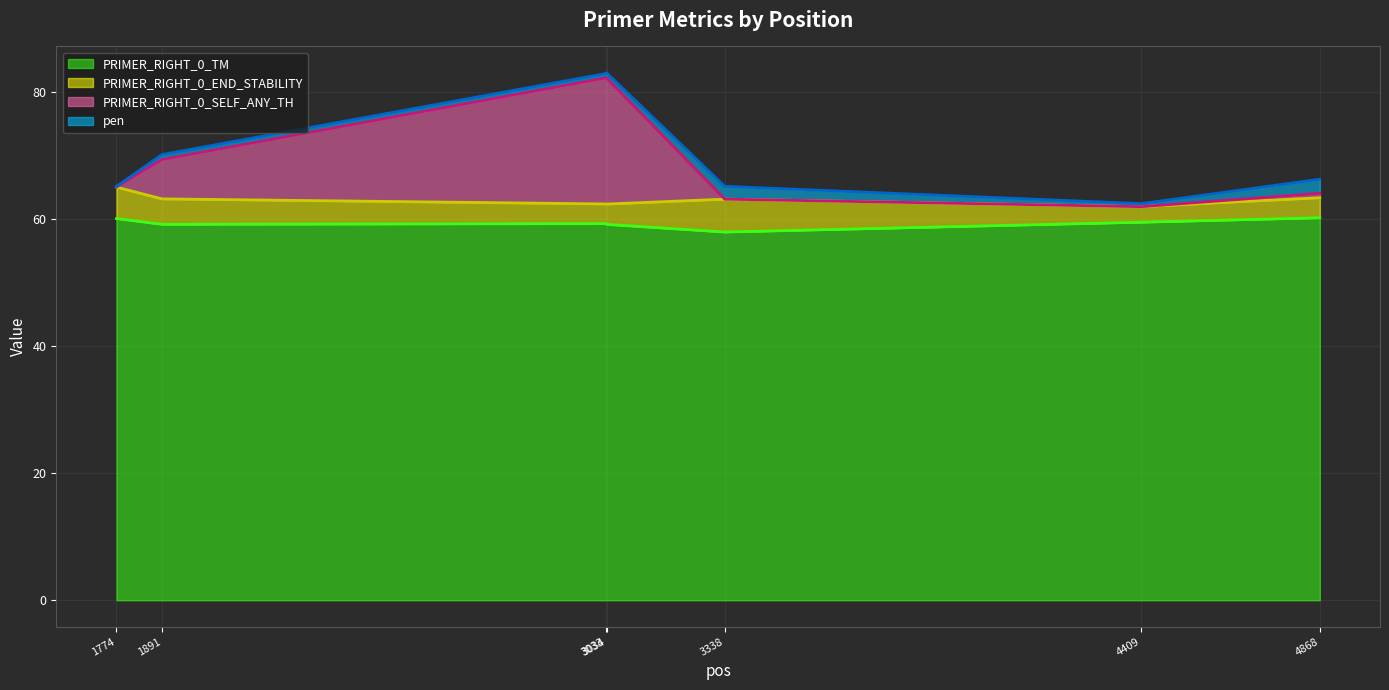

Which series changed the most between 1891 and 3338?

PRIMER_RIGHT_0_SELF_ANY_TH (line)